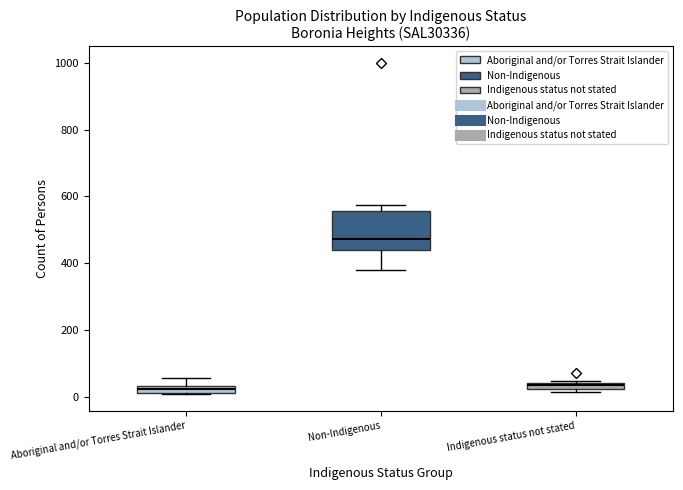

Which box is the tallest, from its lower edge to its upper edge?

Non-Indigenous